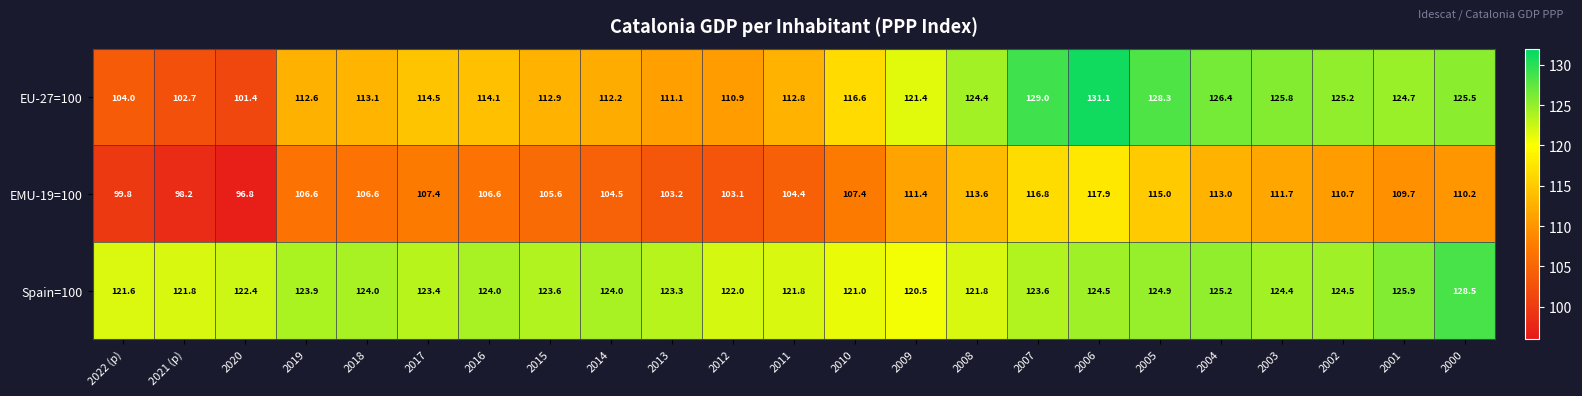

Which category has the lowest value across all series?

2020